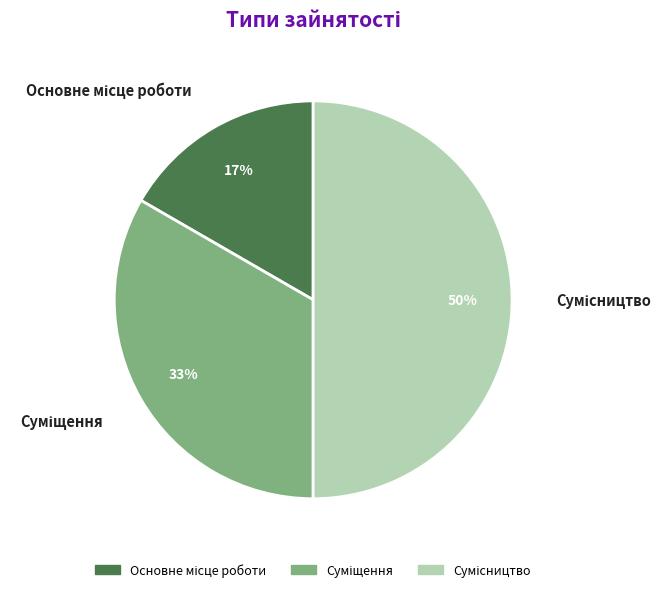

To the nearest percent, what is the average slice percentage?

33%